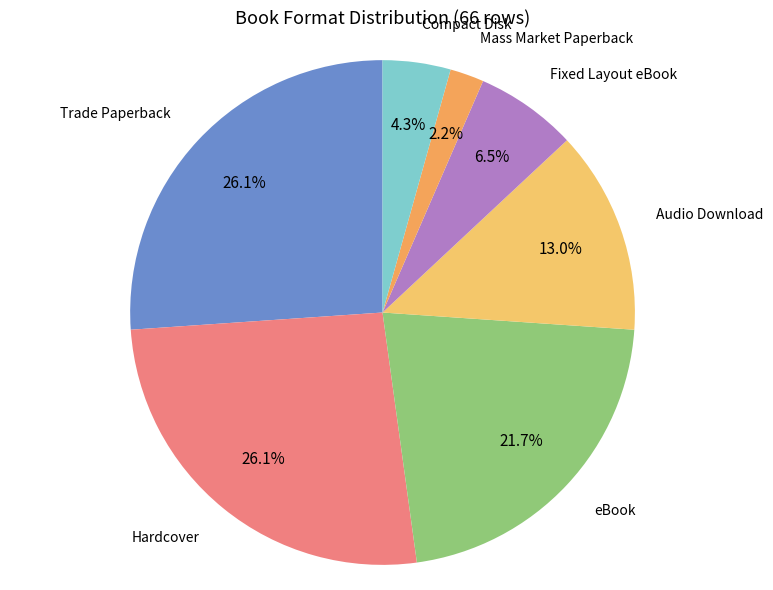

To the nearest percent, what is the difference between the largest and smallest slice percentages?

24%